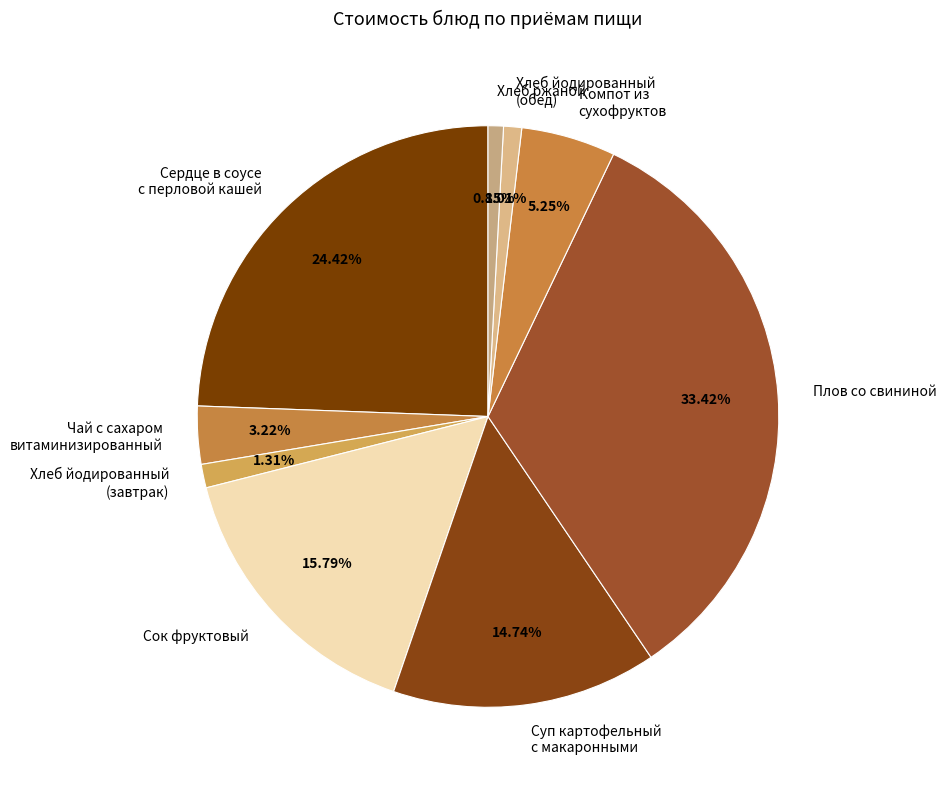

Does Сердце в соусе с перловой кашей account for over 50% of the chart?

No